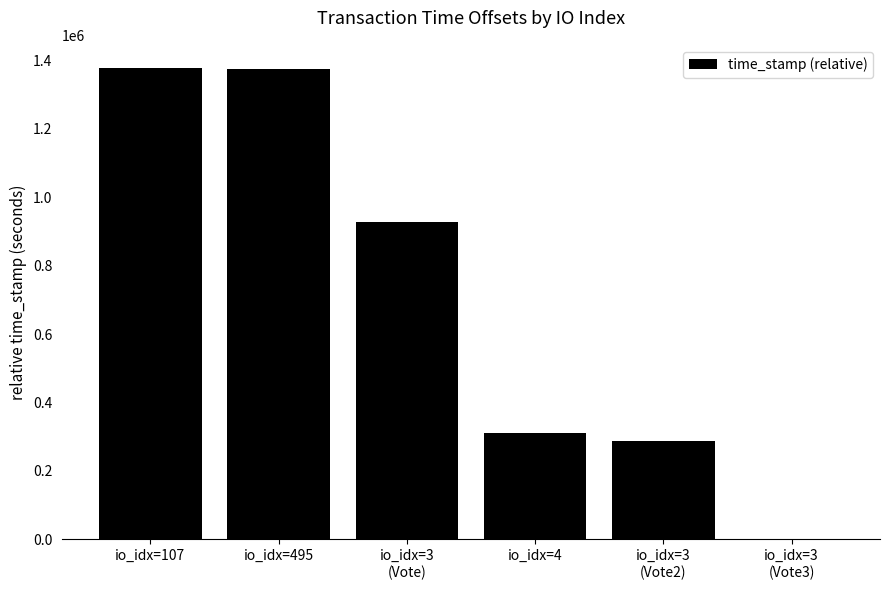

The value at io_idx=107 is 2035616. True or false?

False